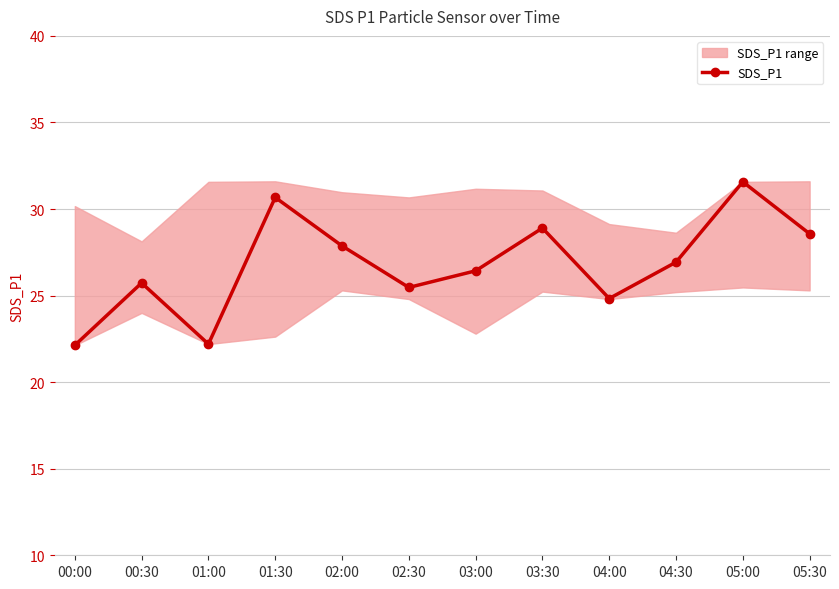

List the labels in order of value, largest first.

05:00, 01:30, 03:30, 05:30, 02:00, 04:30, 03:00, 00:30, 02:30, 04:00, 01:00, 00:00